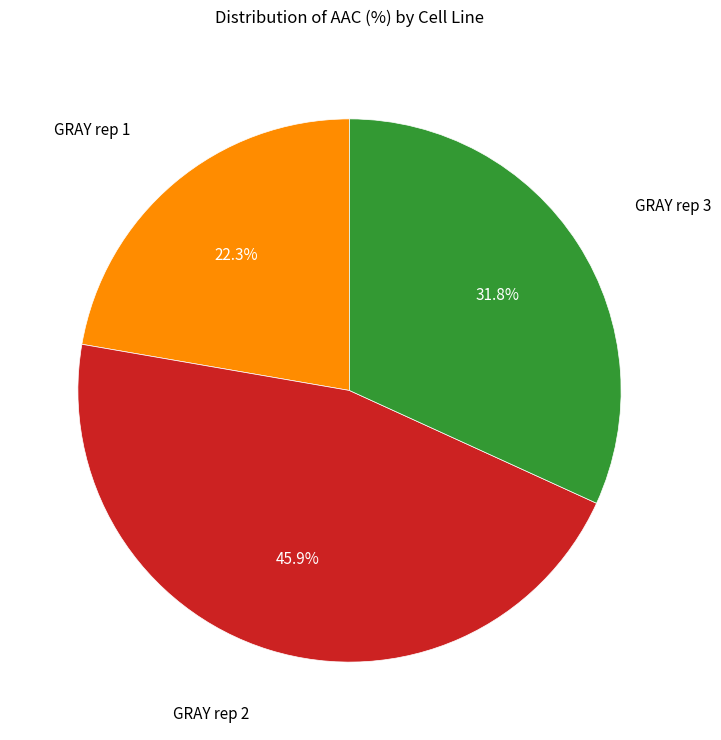

To the nearest percent, what is the difference between the largest and smallest slice percentages?

24%